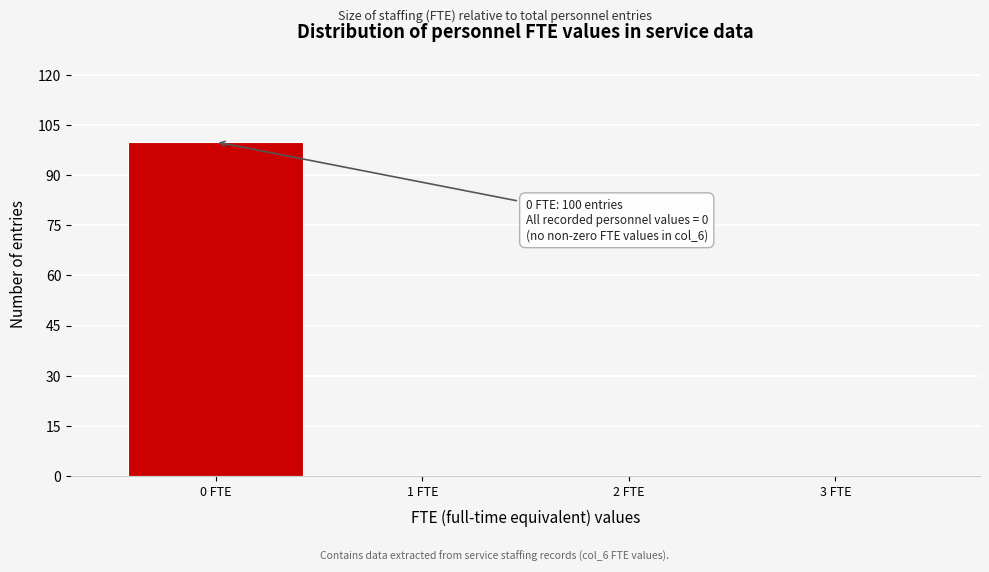

Which range on the x-axis has the tallest bar?

-0.5 to 0.5